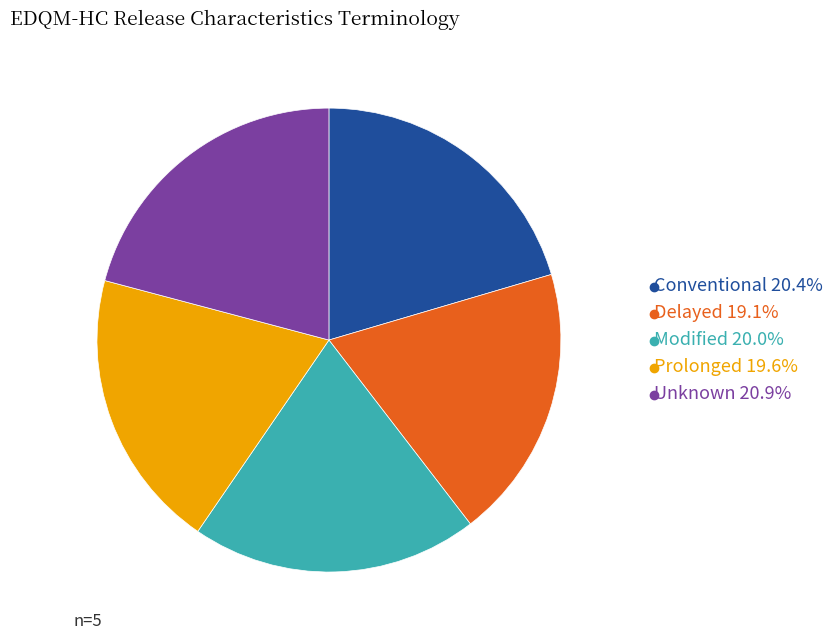

How many segments does this pie chart have?

5